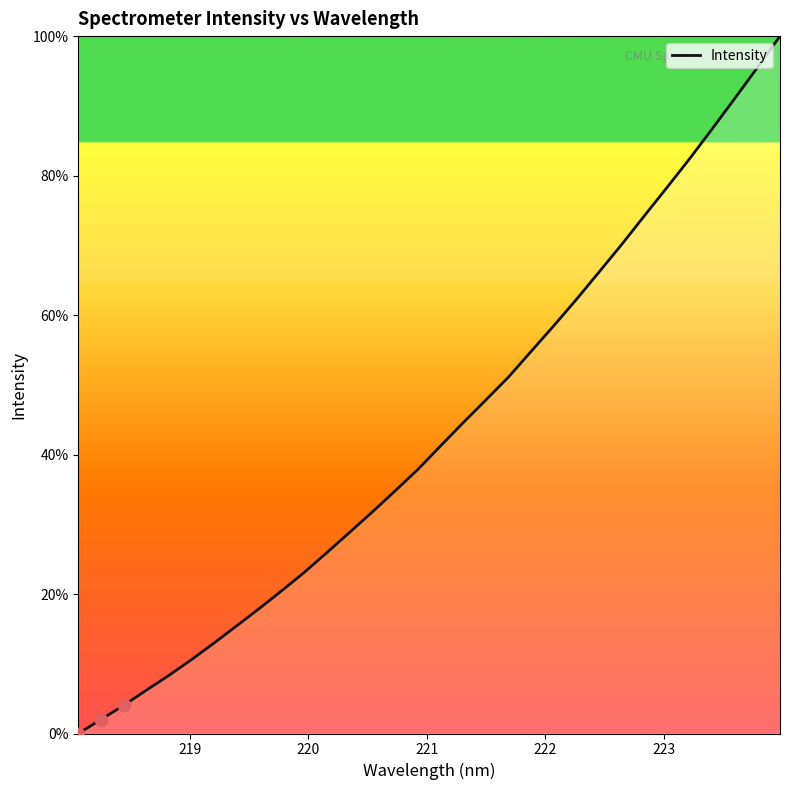

What is the maximum value shown in the chart?

100.0